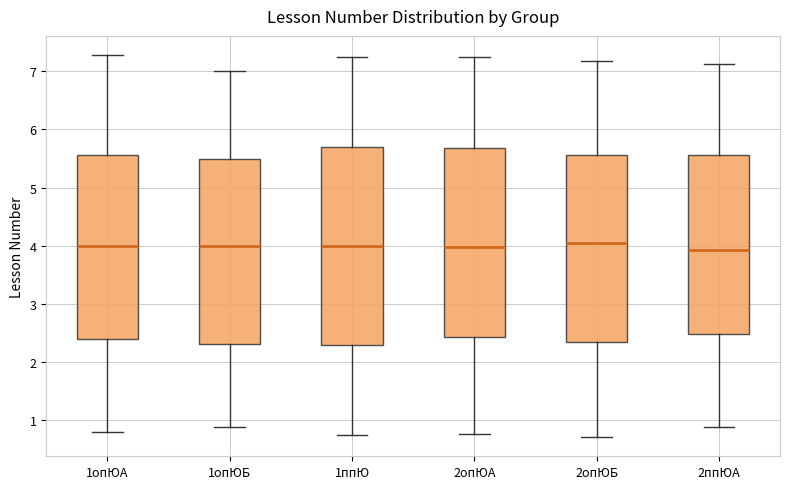

Reading left to right, read every box against the y-axis: the position of its median line, the range the box covers, and the ends of its whiskers. The values are not printed on the chart, so give them approximately, as read against the axis.

1опЮА: median 4.0, box 2.4 to 5.6, whiskers 0.8 to 7.3
1опЮБ: median 4.0, box 2.3 to 5.5, whiskers 0.9 to 7.0
1ппЮ: median 4.0, box 2.3 to 5.7, whiskers 0.7 to 7.2
2опЮА: median 4.0, box 2.4 to 5.7, whiskers 0.8 to 7.3
2опЮБ: median 4.0, box 2.3 to 5.6, whiskers 0.7 to 7.2
2ппЮА: median 3.9, box 2.5 to 5.6, whiskers 0.9 to 7.1